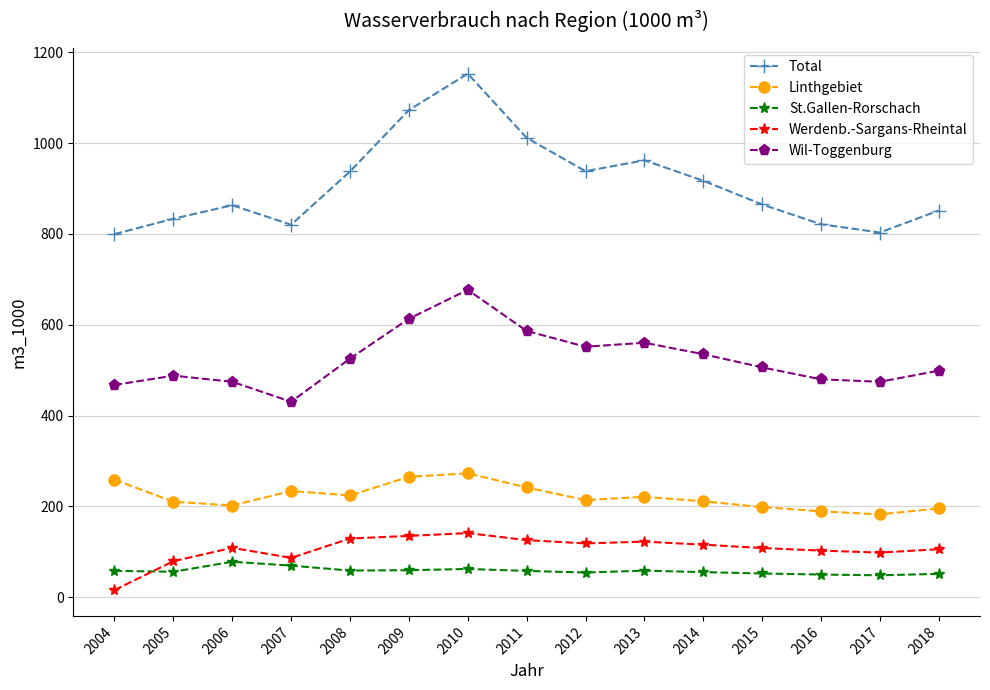

True or false: Werdenb.-Sargans-Rheintal and Total intersect in this chart.

False